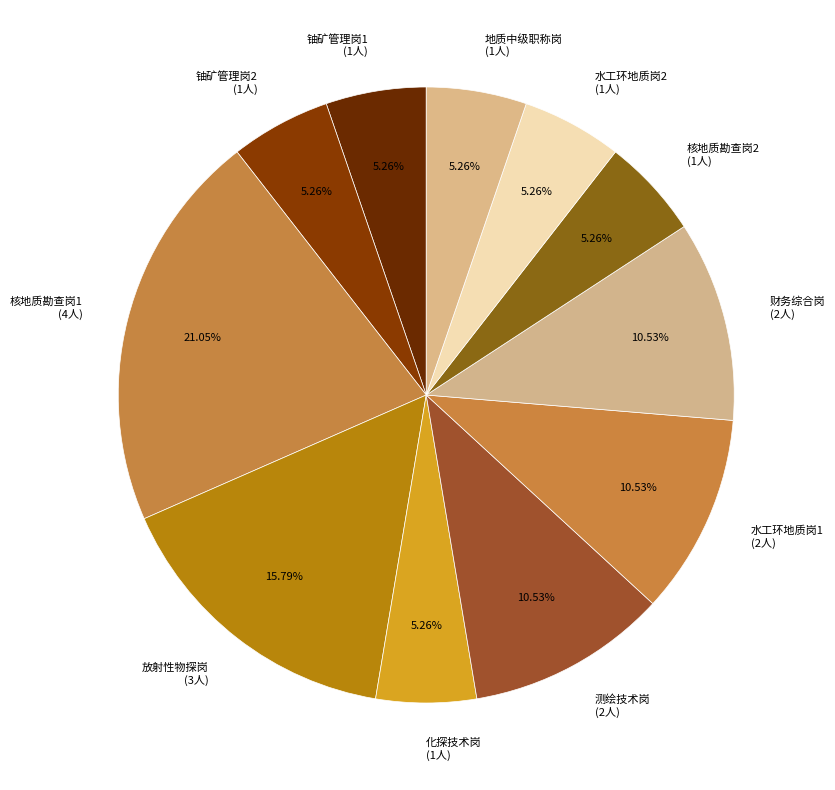

Combined, do 财务综合岗 (2人) and 铀矿管理岗2 (1人) account for over 50%?

No